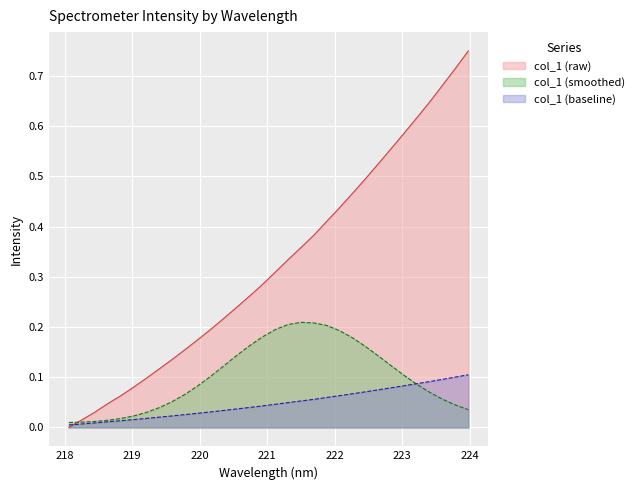

Which series has the largest range (max minus min)?

col_1 (raw)